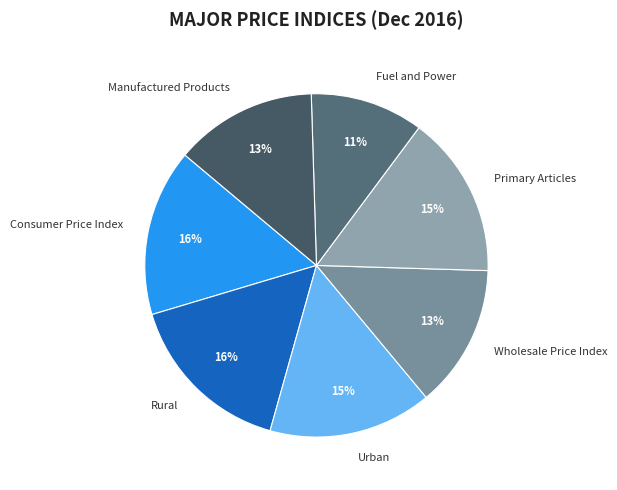

How many slices are in this pie chart?

7